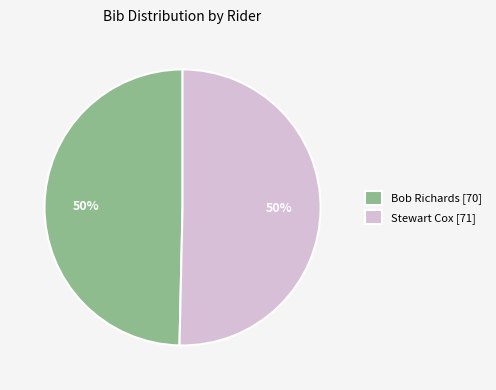

To the nearest percent, what is the average slice percentage?

50%